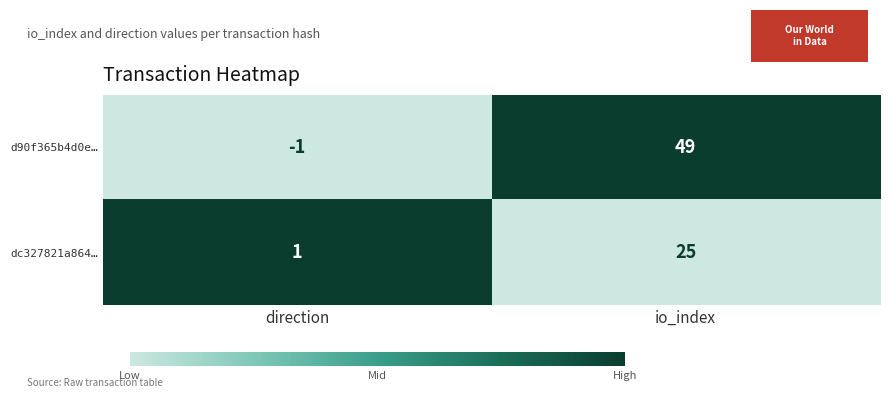

Reading right to left, transcribe all the data shown in this chart.

d90f365b4d0e…: io_index=49	direction=-1
dc327821a864…: io_index=25	direction=1